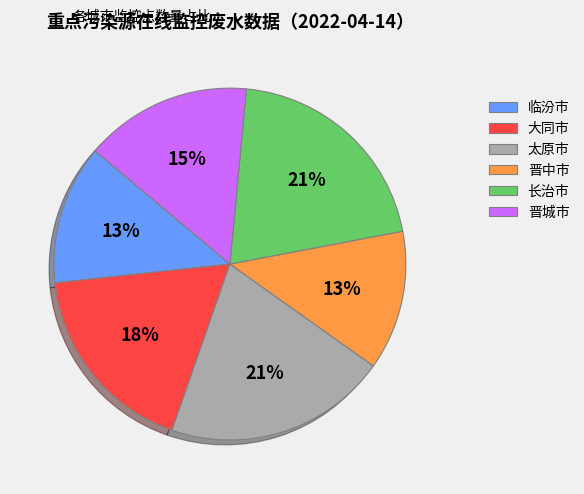

To the nearest percent, what is the average slice percentage?

17%